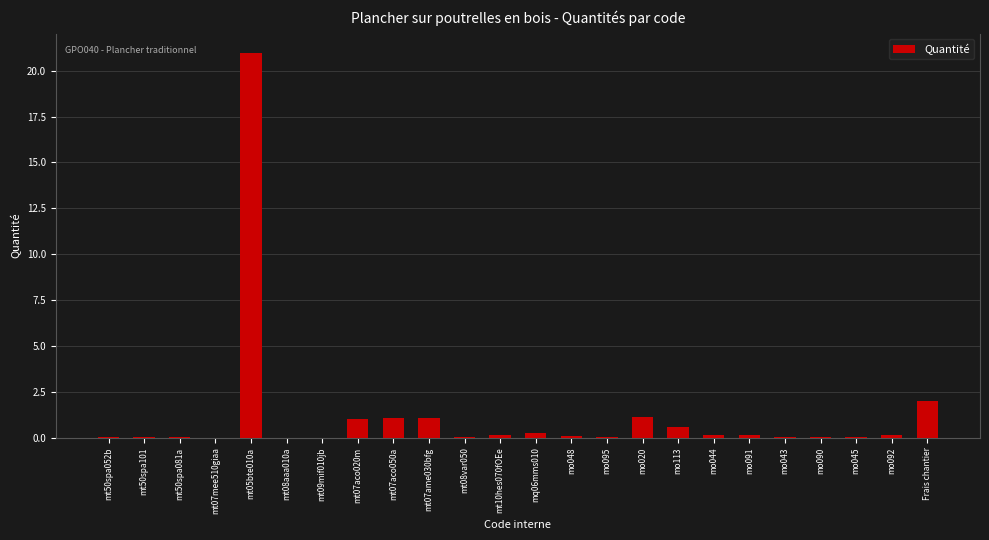

Which label corresponds to the largest value in the chart?

mt05bte010a